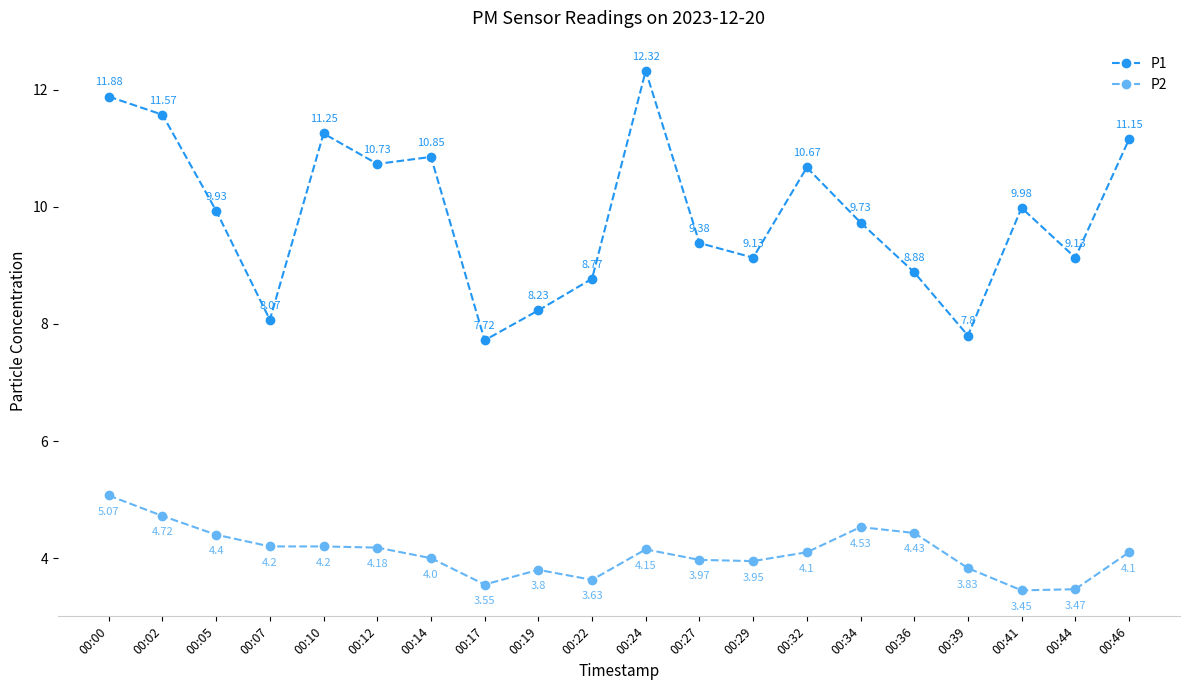

True or false: P1 and P2 cross at least once.

False